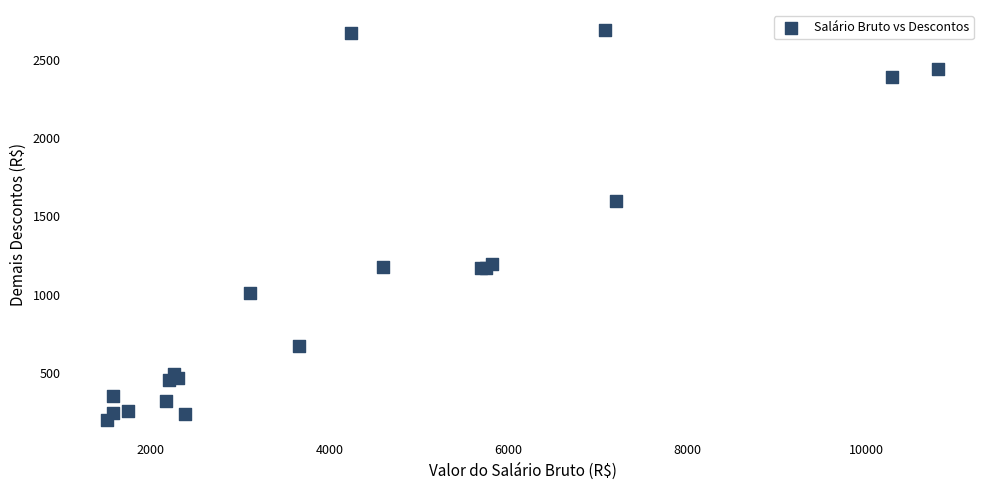

What Y value in the scatter plot is closest to 1446?

1598.6